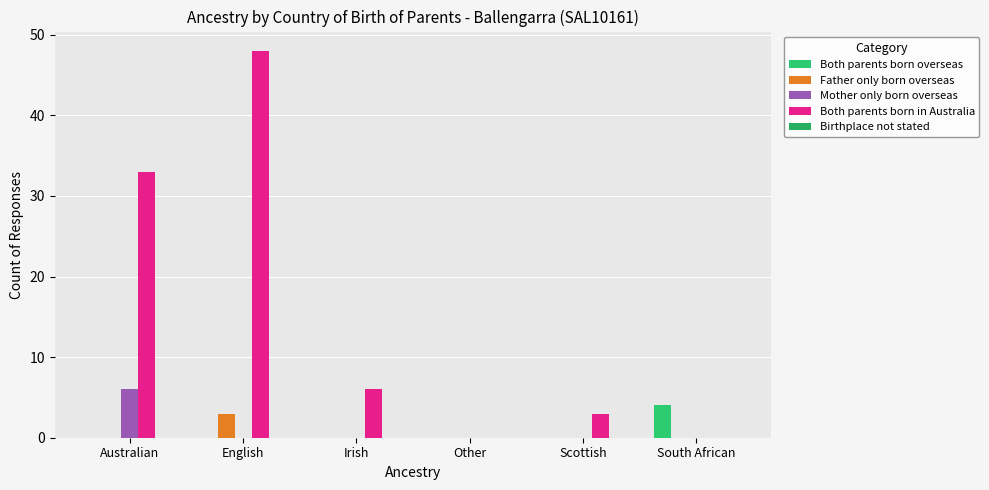

How many categories are shown in the chart?

6